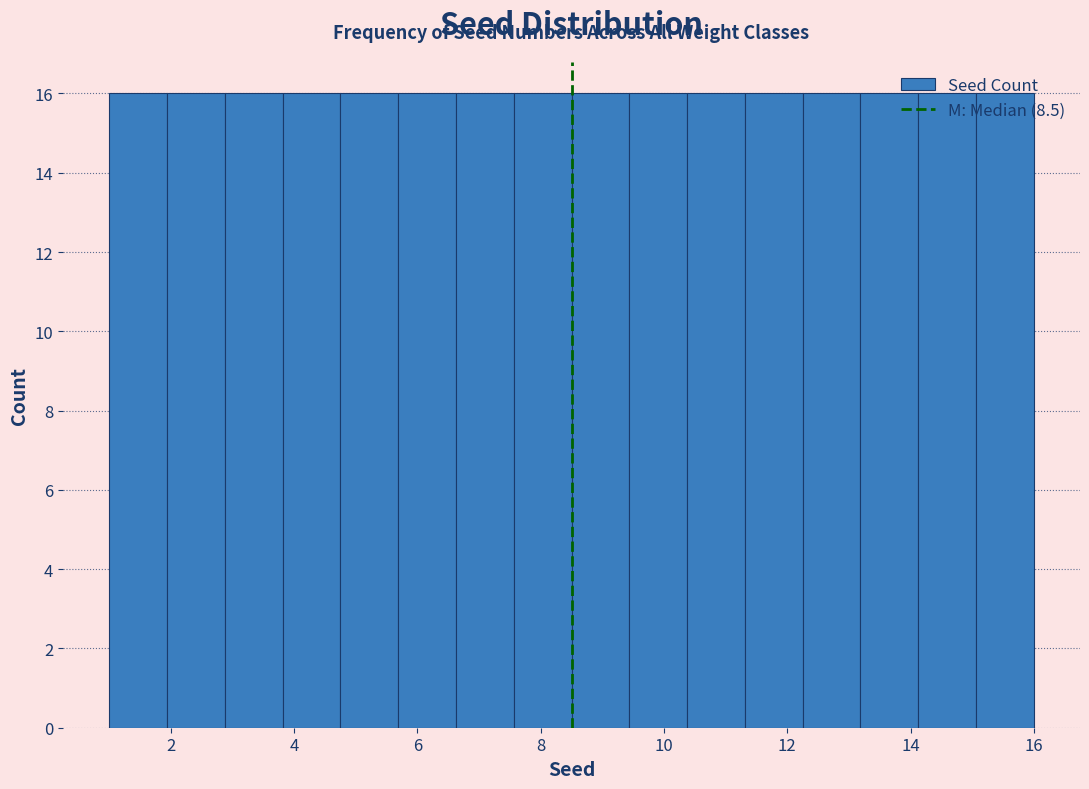

Reading left to right, list every bar in this chart as the range it spans on the x-axis followed by its height. Neither the bar edges nor the heights are printed on the chart, so give them approximately, as read against the axes.

1.0 to 2.0: 16
2.0 to 2.8: 16
2.8 to 3.8: 16
3.8 to 4.8: 16
4.8 to 5.6: 16
5.6 to 6.6: 16
6.6 to 7.6: 16
7.6 to 8.6: 16
8.6 to 9.4: 16
9.4 to 10.4: 16
10.4 to 11.4: 16
11.4 to 12.2: 16
12.2 to 13.2: 16
13.2 to 14.2: 16
14.2 to 15.0: 16
15.0 to 16.0: 16